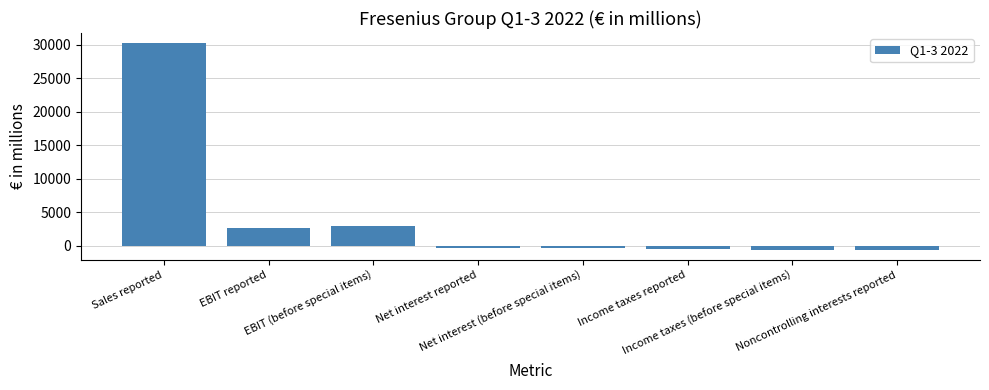

At which category does the chart reach its peak across all series?

Sales reported